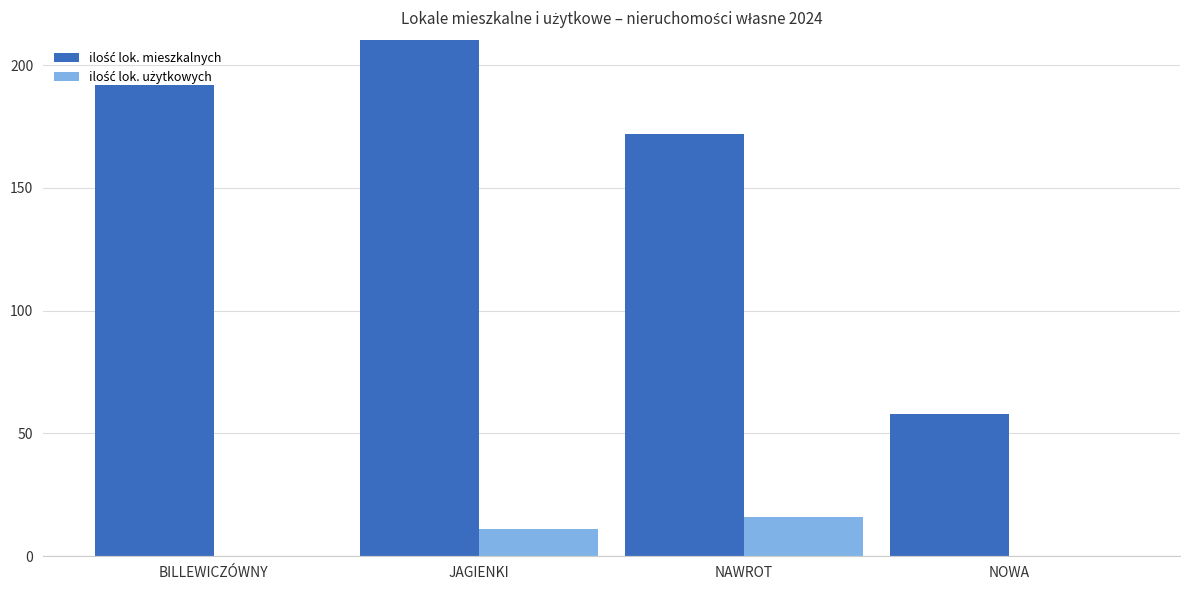

What is the total value across all series at NOWA?

58